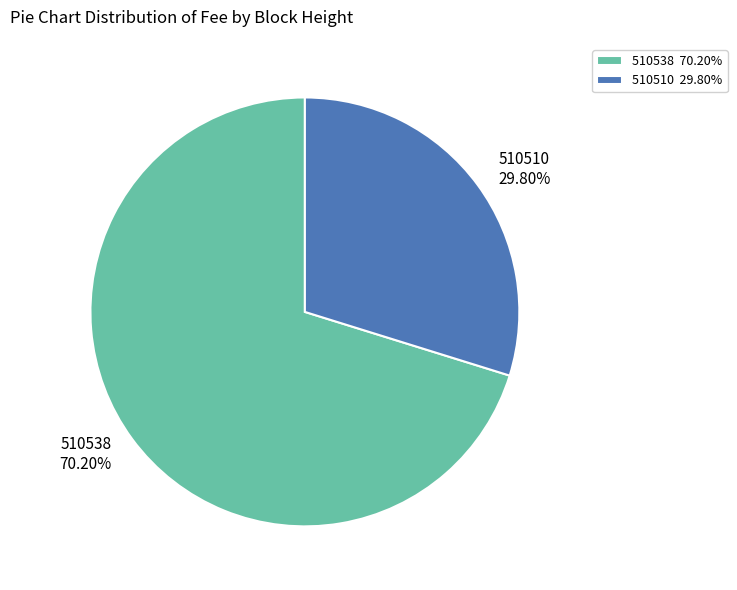

What is the ratio of the value at 510510 to the value at 510538?

0.4